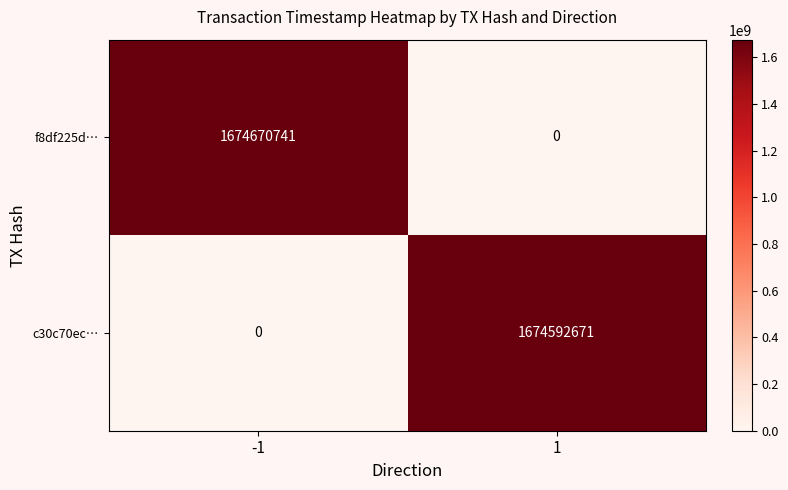

How many categories are shown in the chart?

2